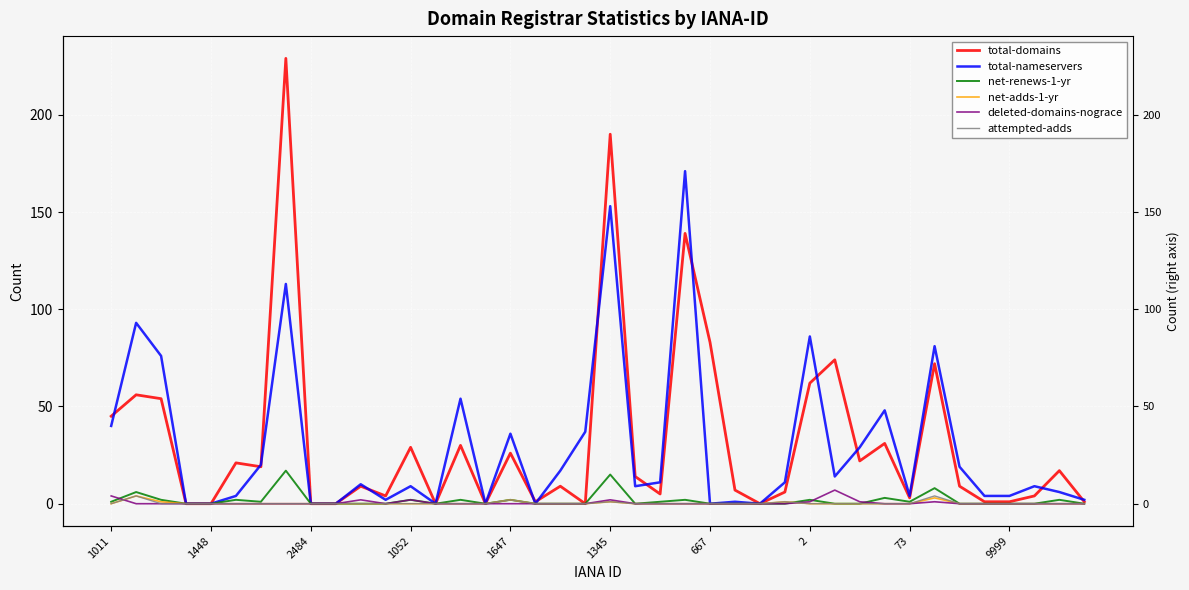

Which series has the widest spread of values?

total-domains